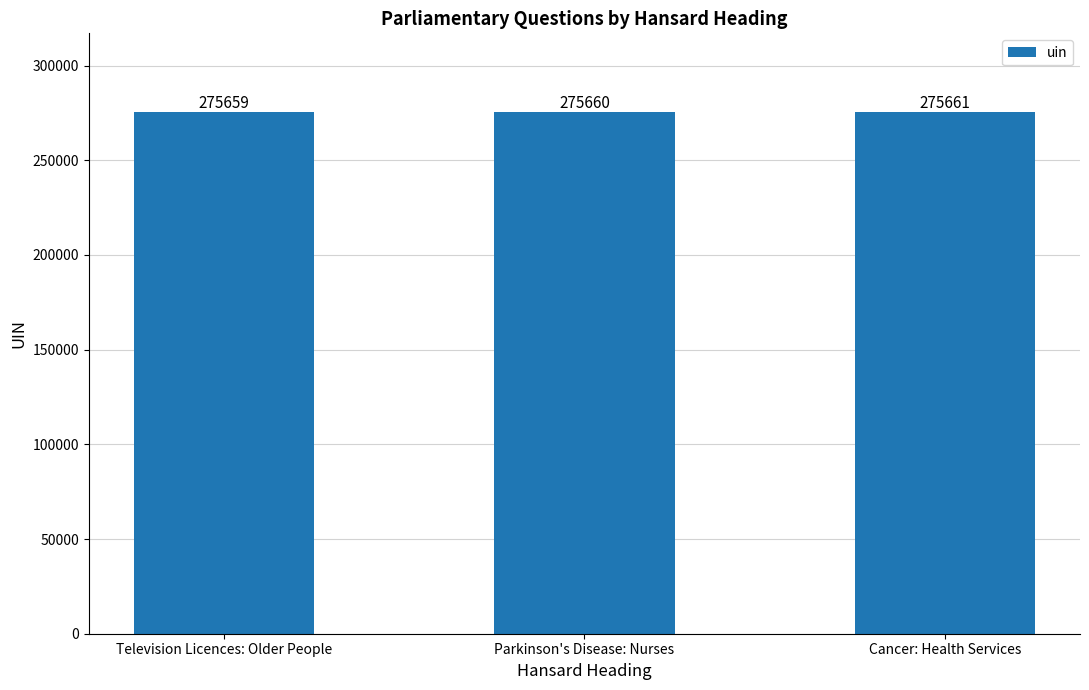

Rank the categories by value from highest to lowest.

Cancer: Health Services, Parkinson's Disease: Nurses, Television Licences: Older People